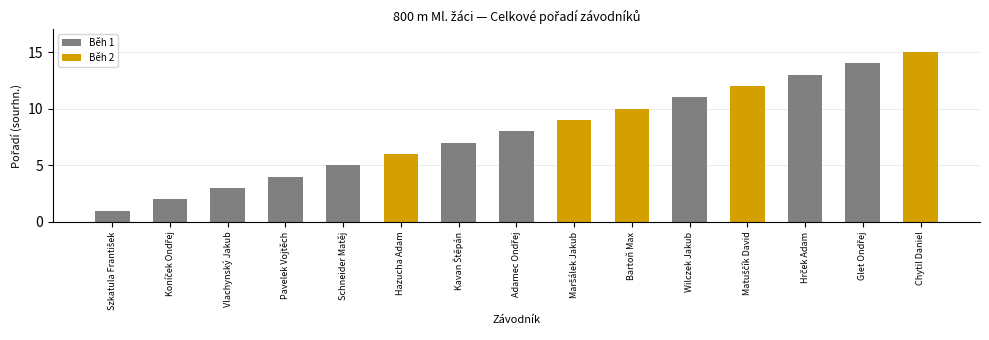

What is the change in value from Schneider Matěj to Matuščík David?

+7